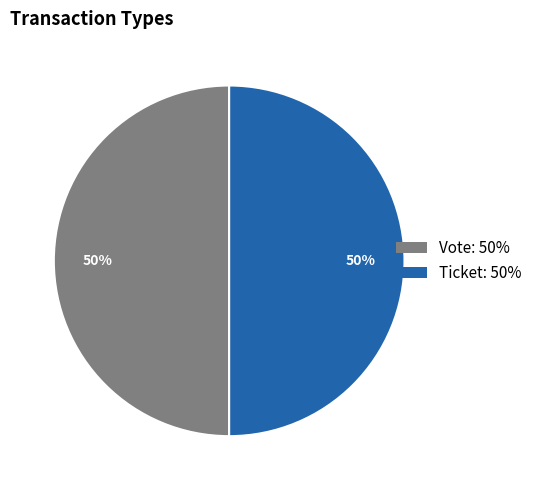

To the nearest percent, what percentage of the pie is Ticket?

50%